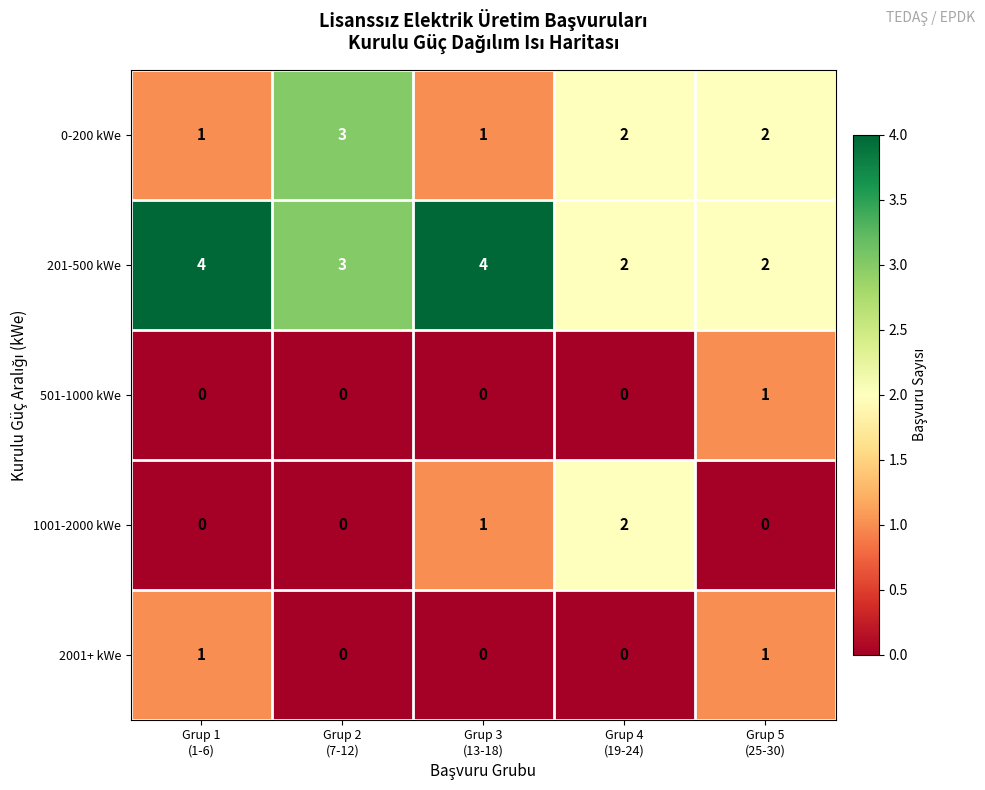

Which series has the largest total across all categories?

201-500 kWe